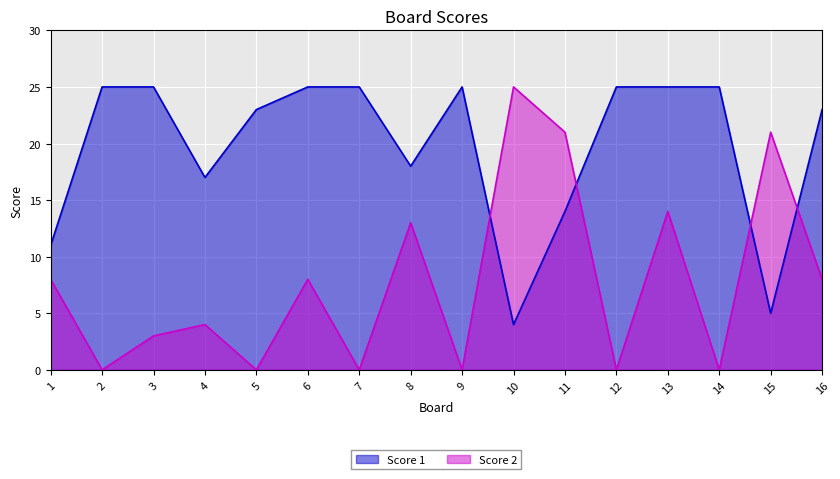

Reading left to right, list all the values displayed in this chart.

Score 1: 11	25	25	17	23	25	25	18	25	4	14	25	25	25	5	23
Score 2: 8	0	3	4	0	8	0	13	0	25	21	0	14	0	21	8